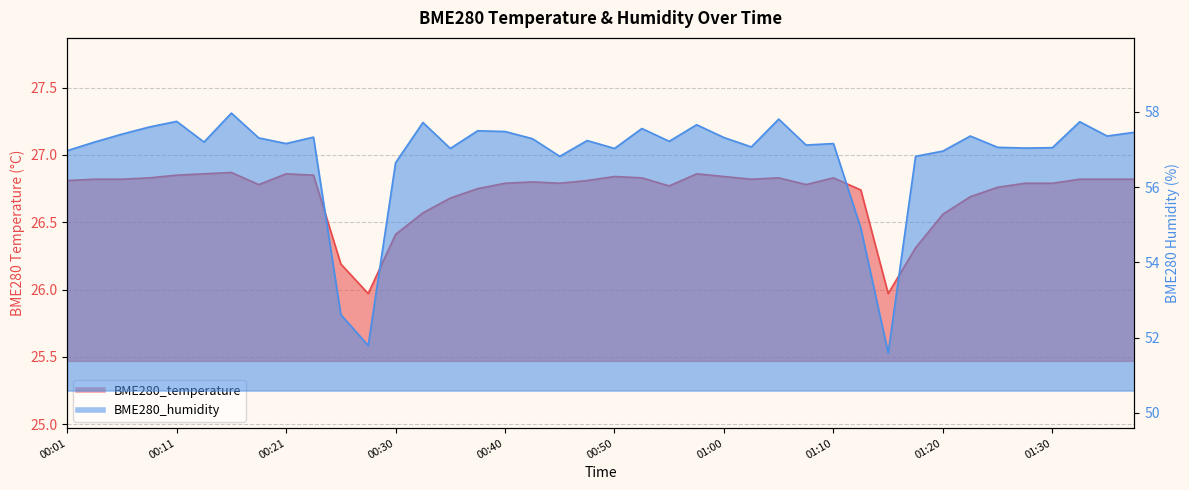

What is the difference between the BME280_humidity values at 00:01 and 01:23?

0.4